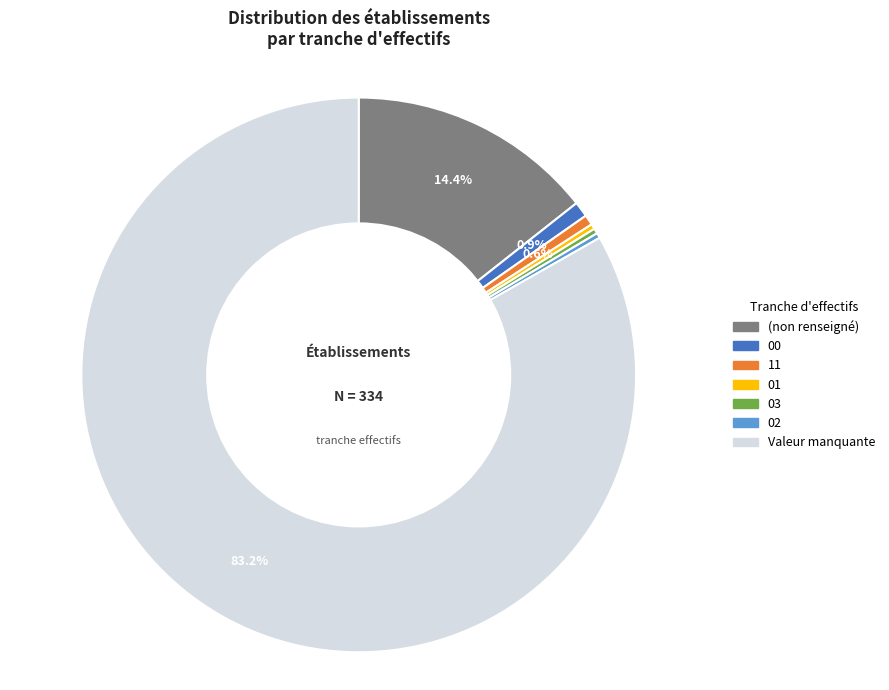

Is there a majority slice in this chart?

Yes